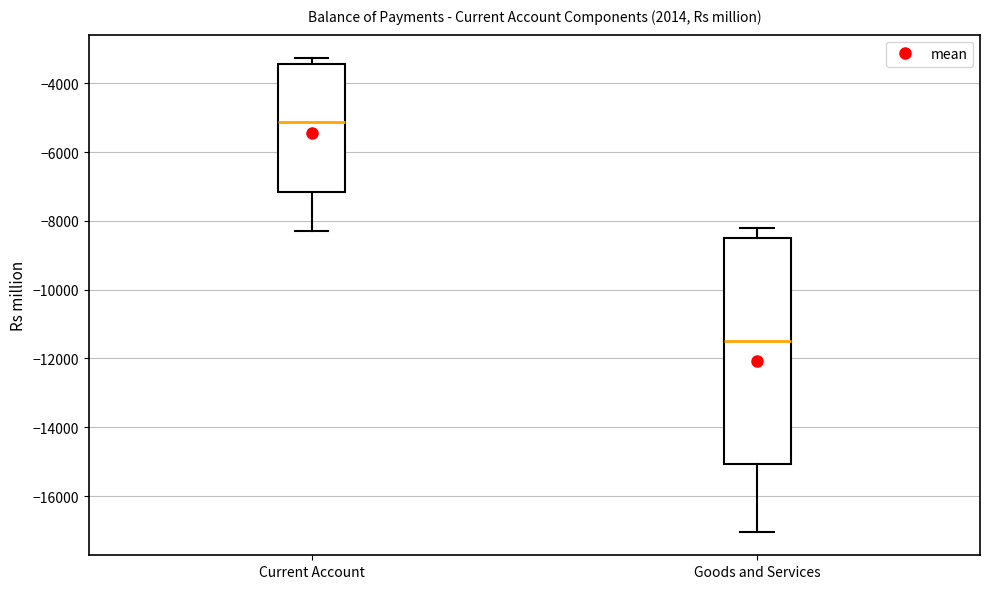

Where does the upper whisker of the box for Goods and Services end on the y-axis? The values are not printed on the chart, so give them approximately, as read against the axis.

-8200